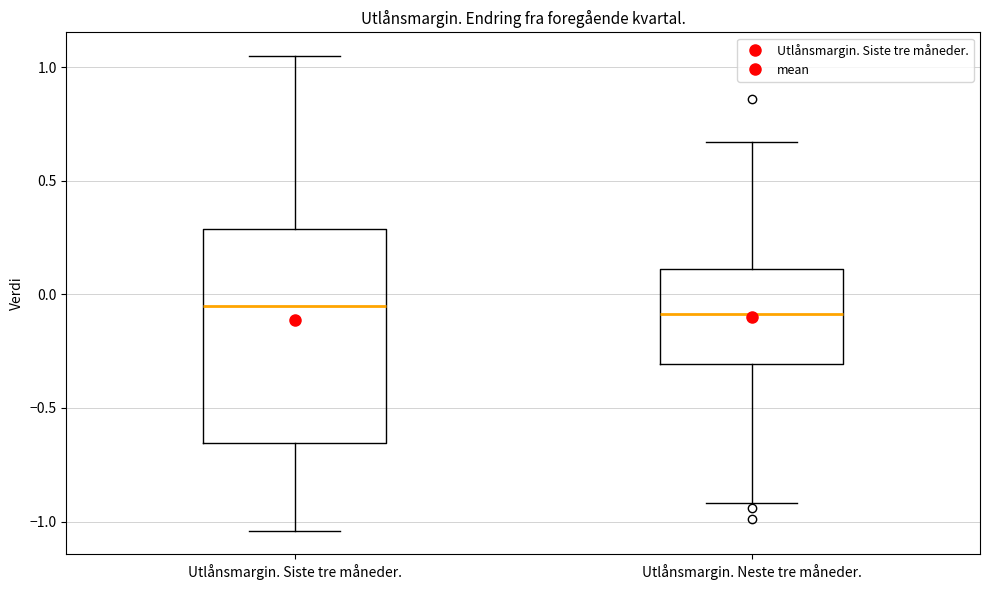

Reading left to right, read every box against the y-axis: the position of its median line, the range the box covers, and the ends of its whiskers. The values are not printed on the chart, so give them approximately, as read against the axis.

Utlånsmargin. Siste tre måneder.: median -0.05, box -0.65 to 0.30, whiskers -1.05 to 1.05
Utlånsmargin. Neste tre måneder.: median -0.10, box -0.30 to 0.10, whiskers -0.90 to 0.65